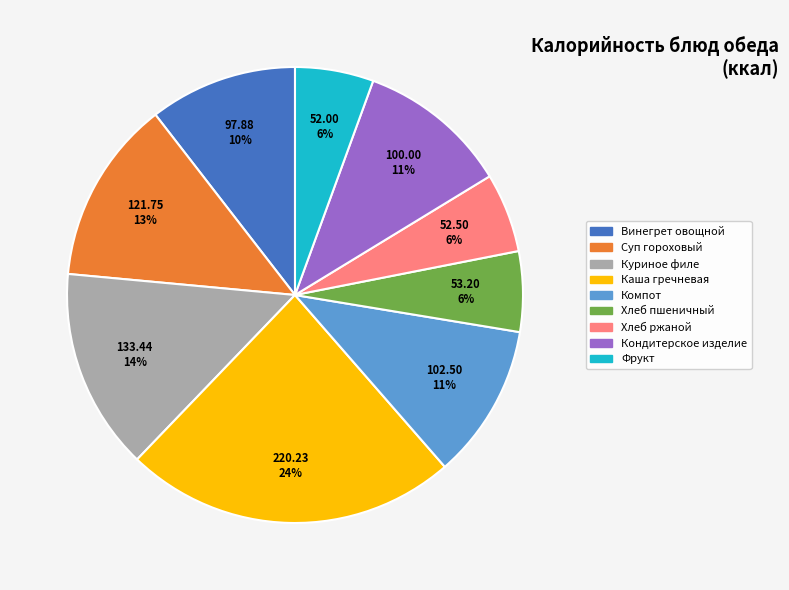

Approximately how many times larger is the value at Куриное филе compared to Каша гречневая?

0.6